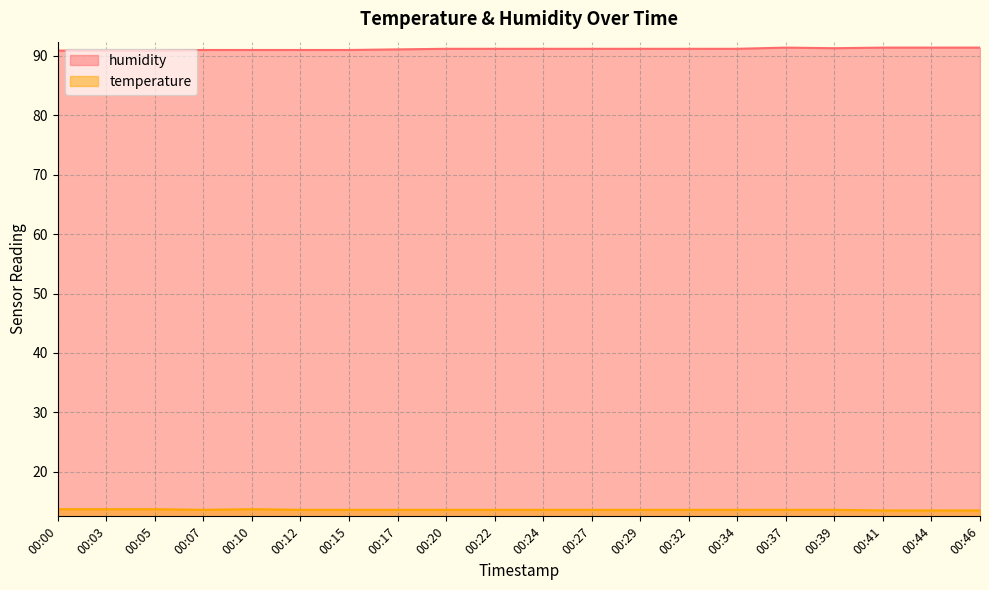

Is it true that humidity equals 51.4 at 00:05?

False